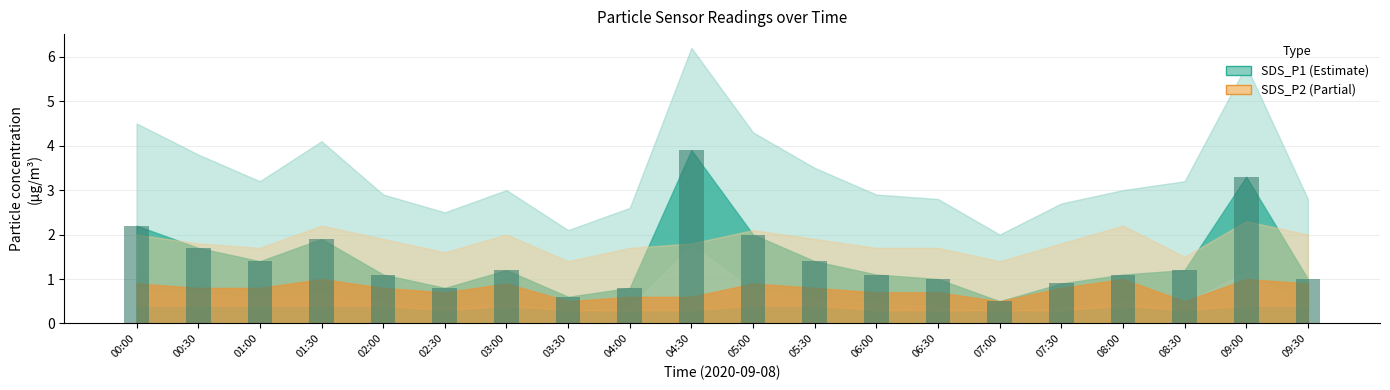

Between 08:00 and 06:30, which is larger?

08:00